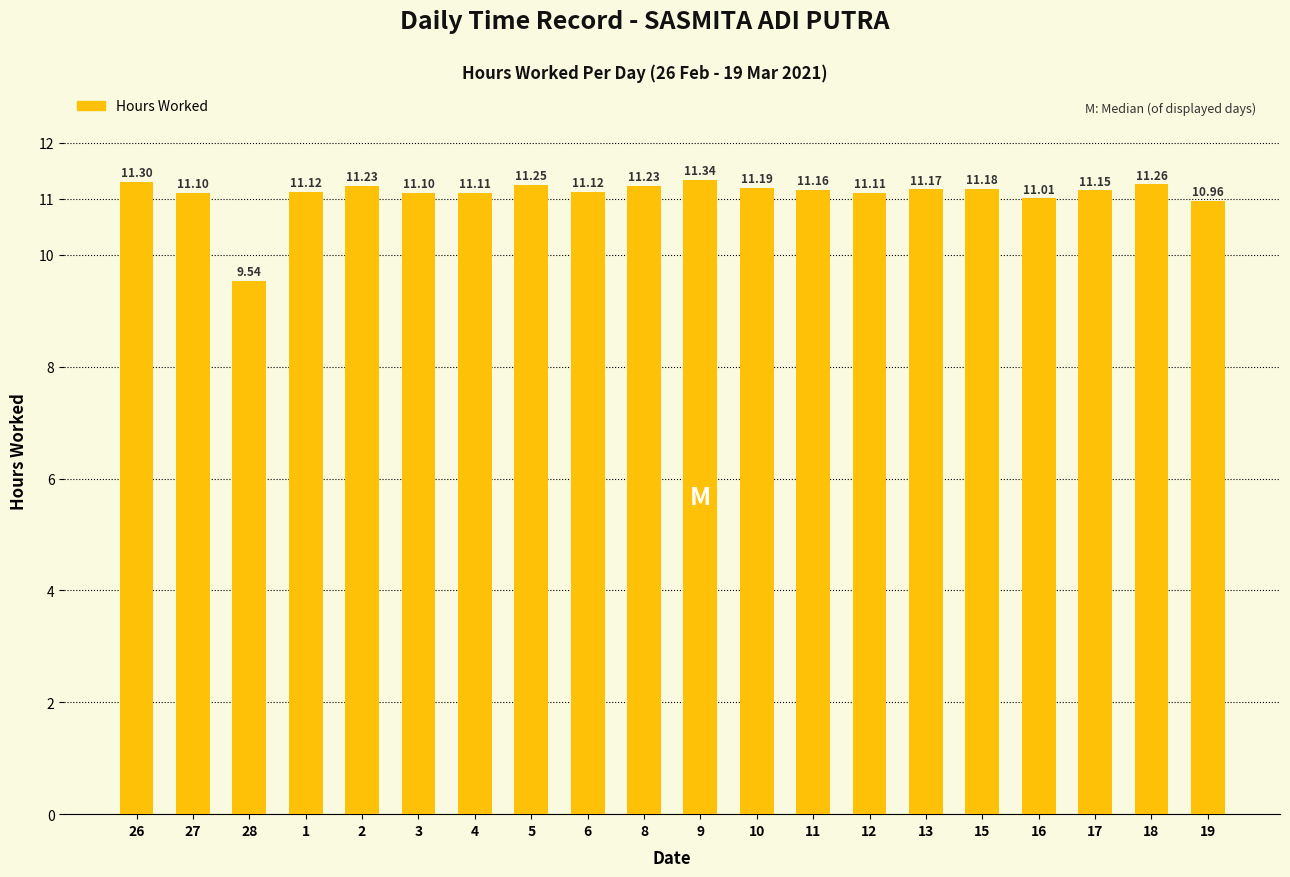

Which category has the highest value across all series?

9